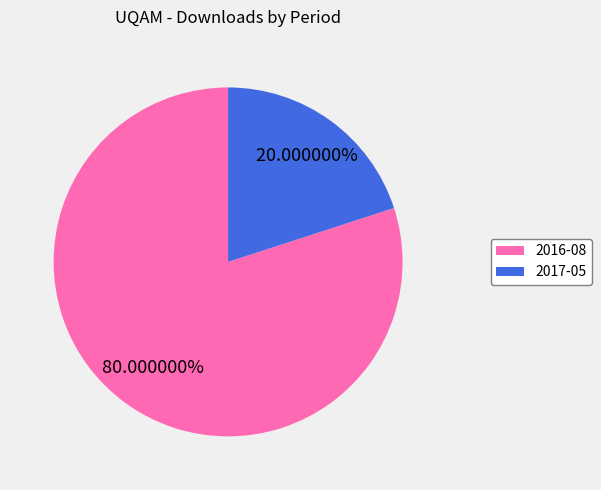

Is there any slice that represents more than half of the pie?

Yes